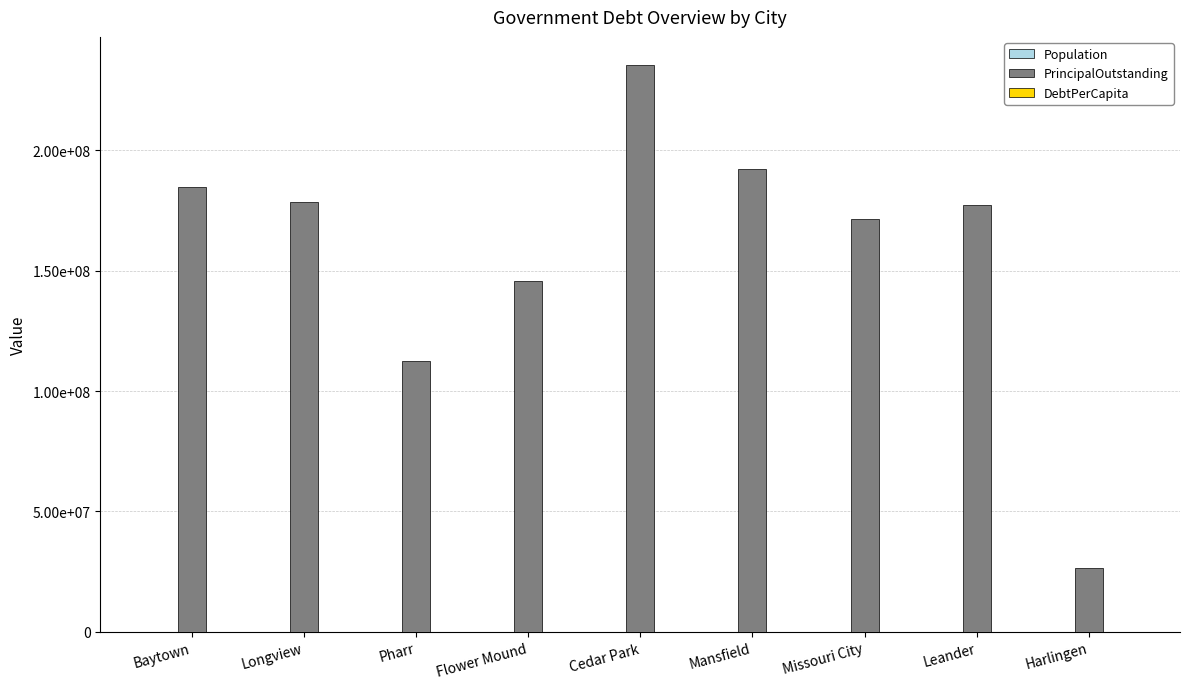

At which category is the sum across all series the highest?

Cedar Park